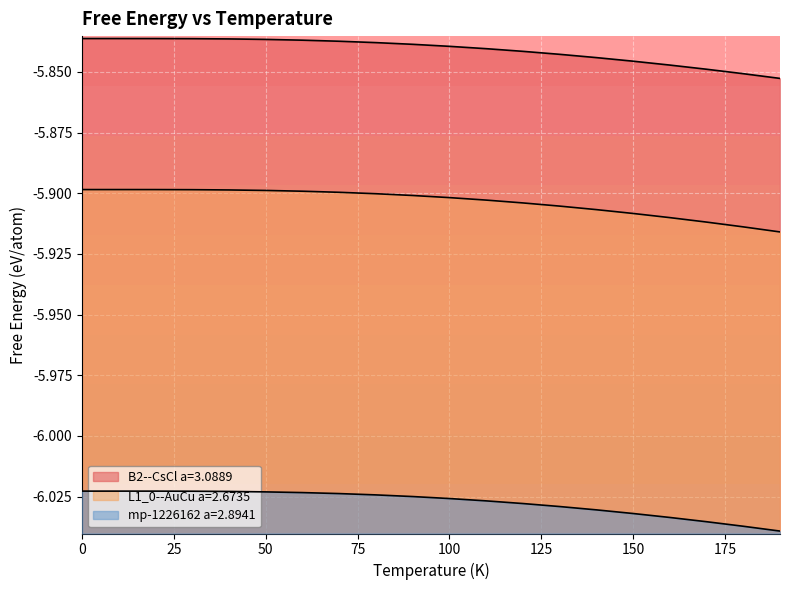

Is the value of L1_0--AuCu a=2.6735 at 90.0 greater than the value of mp-1226162 a=2.8941 at 10.0?

Yes